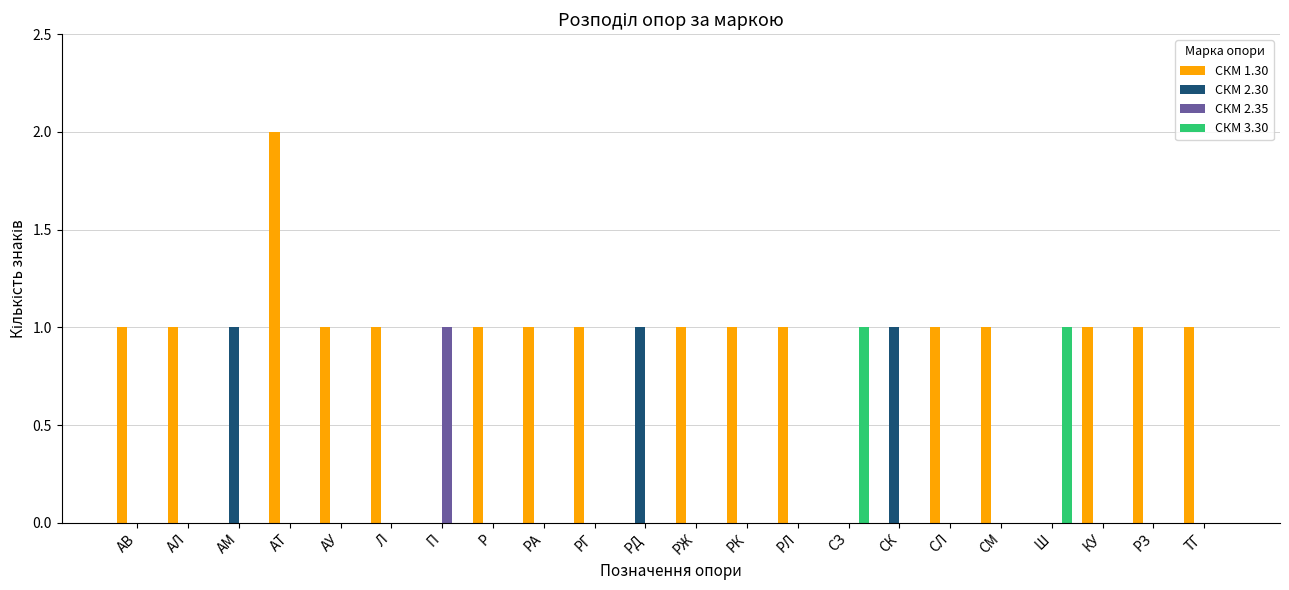

Reading left to right, what are all the values shown in this chart?

СКМ 1.30: 1	1	0	2	1	1	0	1	1	1	0	1	1	1	0	0	1	1	0	1	1	1
СКМ 2.30: 0	0	1	0	0	0	0	0	0	0	1	0	0	0	0	1	0	0	0	0	0	0
СКМ 2.35: 0	0	0	0	0	0	1	0	0	0	0	0	0	0	0	0	0	0	0	0	0	0
СКМ 3.30: 0	0	0	0	0	0	0	0	0	0	0	0	0	0	1	0	0	0	1	0	0	0